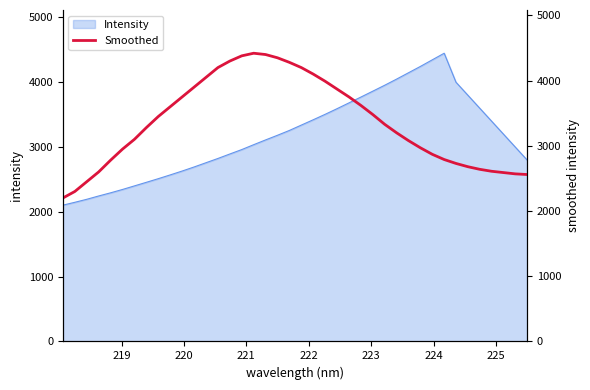

True or false: there are more than 0 points higher than both neighbors.

True